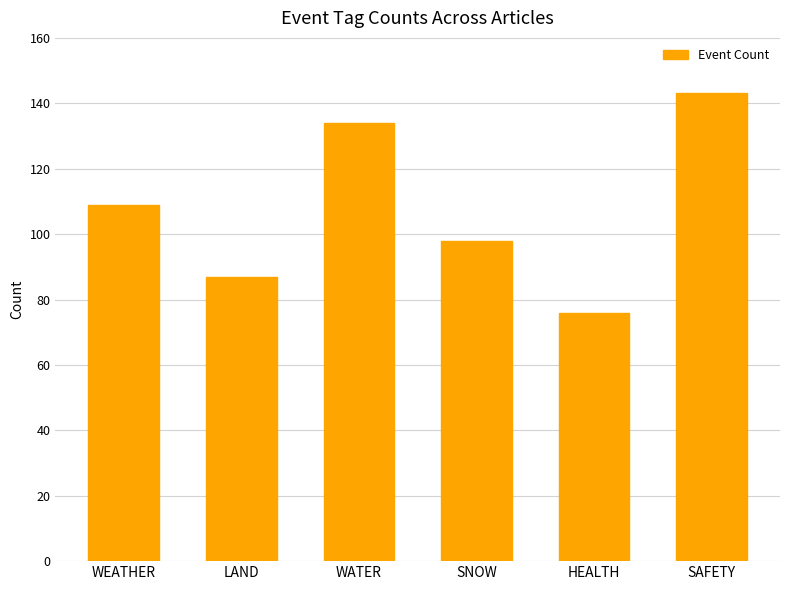

The chart shows a value of 109 at WEATHER. True or false?

True